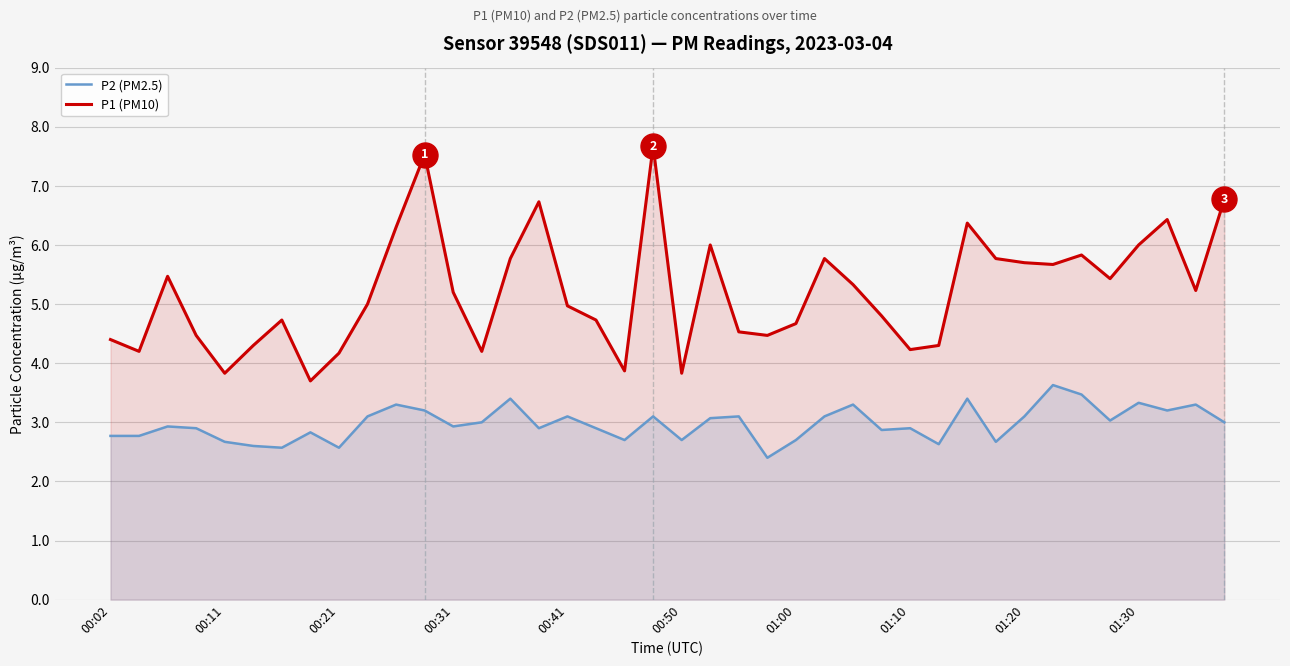

List the series in order of their peak value, lowest first.

P2 (PM2.5), P1 (PM10)